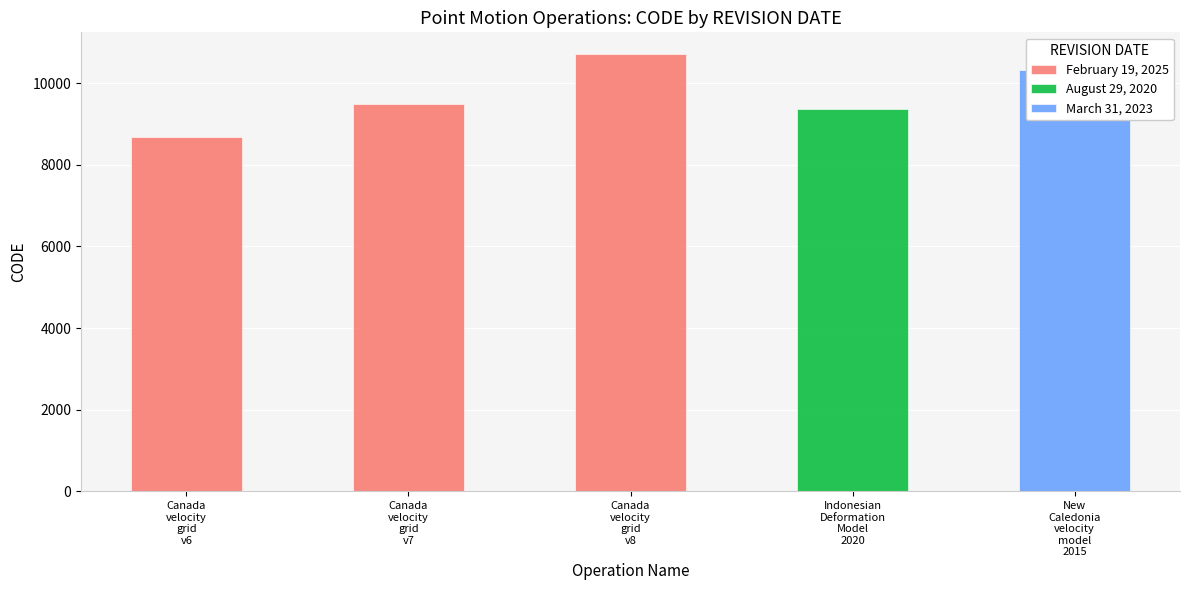

What is the difference between the maximum and minimum values in the February 19, 2025 series?

2031